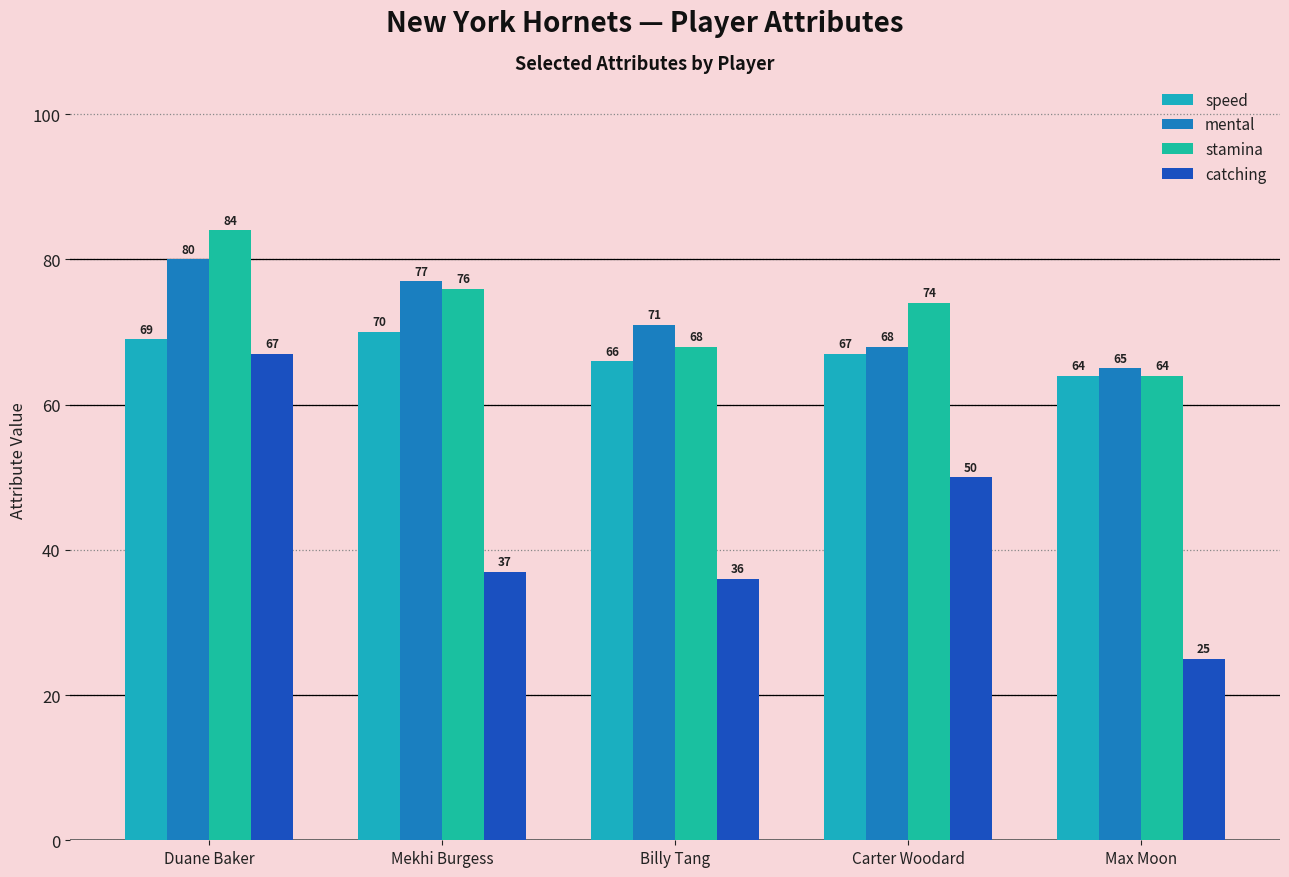

What is the difference between the highest and lowest values at Duane Baker?

17